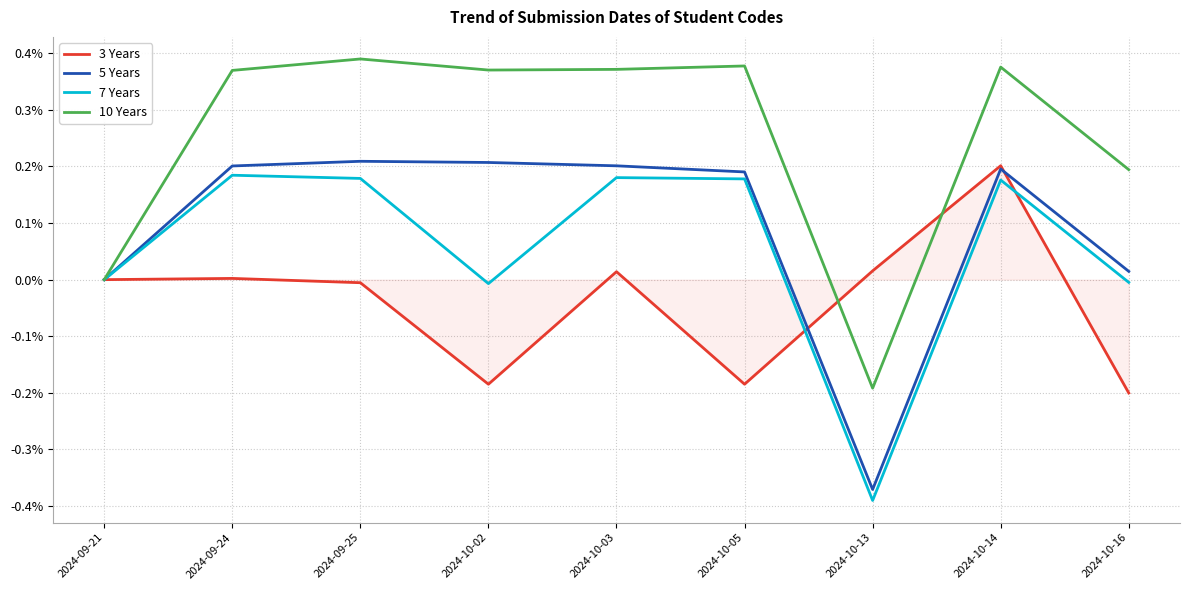

Which series changed the most between 2024-09-21 and 2024-10-05?

10 Years